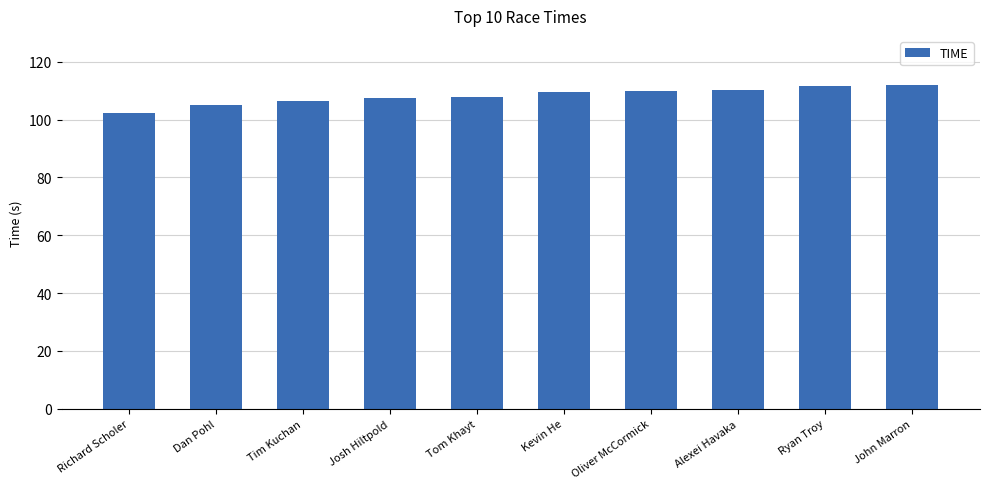

What value does the data have at Tom Khayt?

107.7